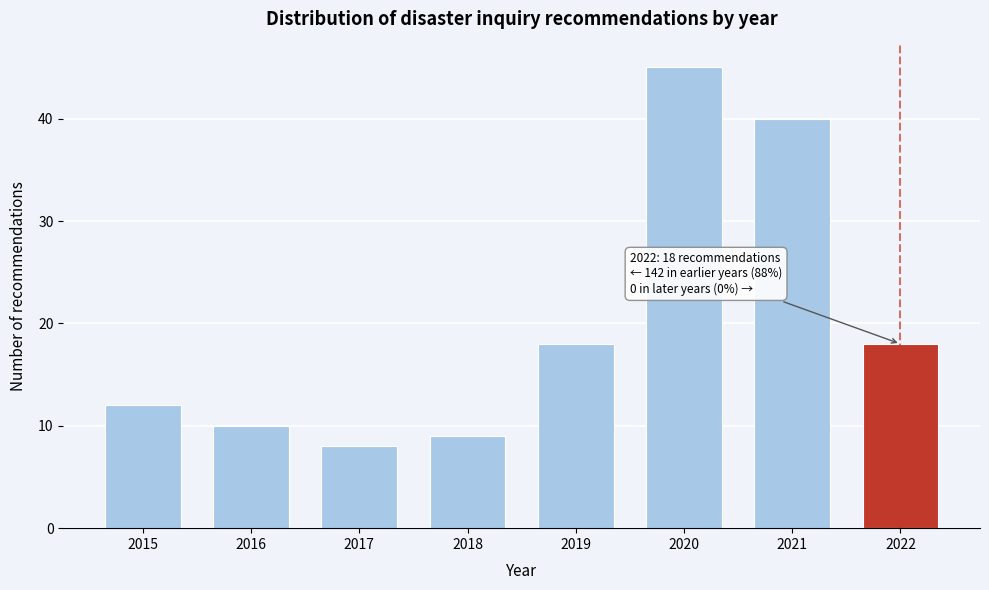

Reading right to left, extract all data points from this chart.

2022=18	2021=40	2020=45	2019=18	2018=9	2017=8	2016=10	2015=12